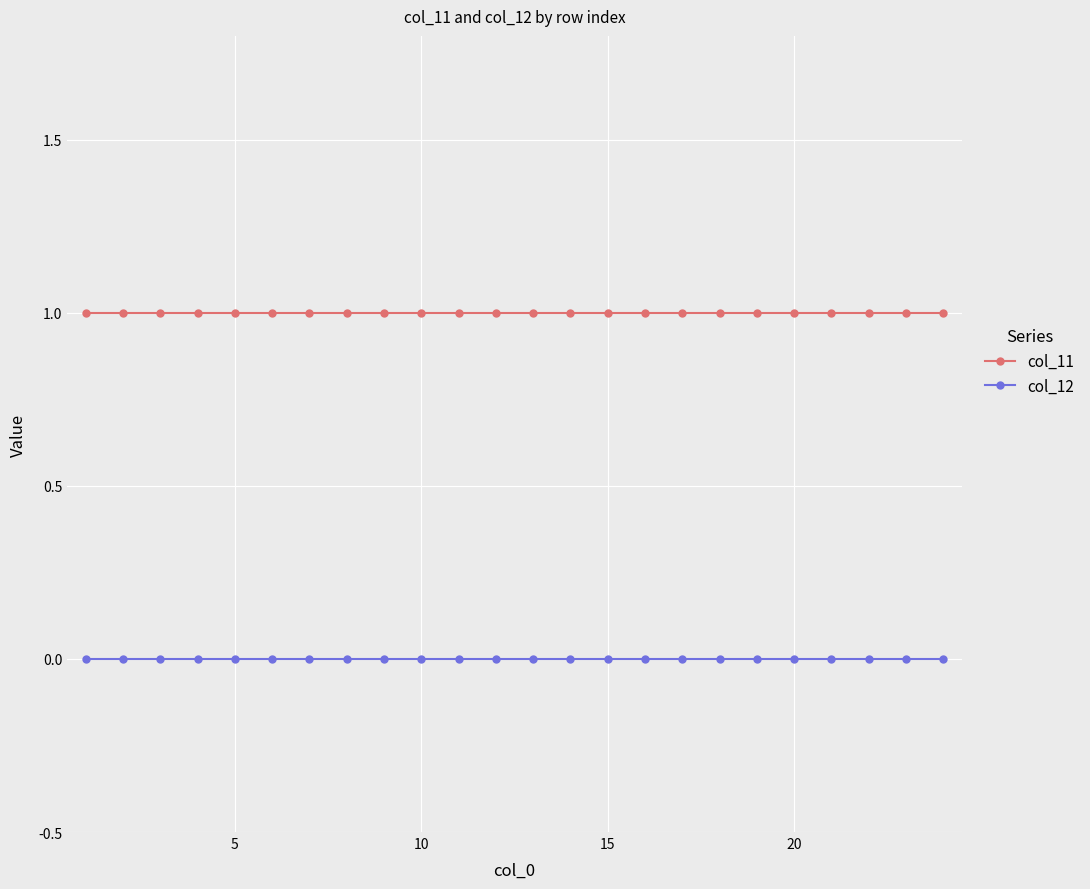

Which series has the largest total across all categories?

col_11